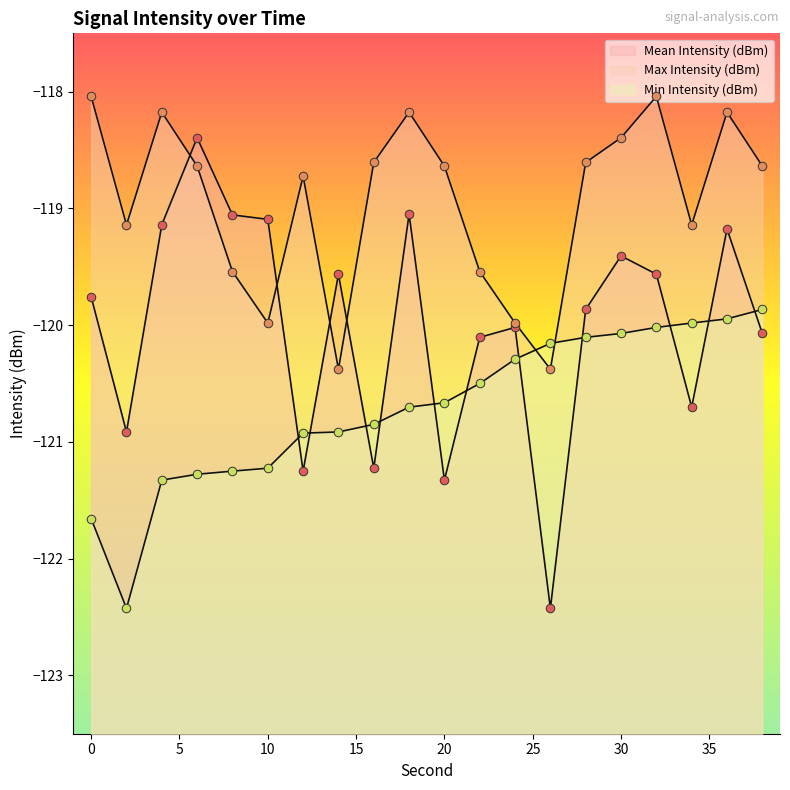

Which series has the largest total across all categories?

Max Intensity (dBm)